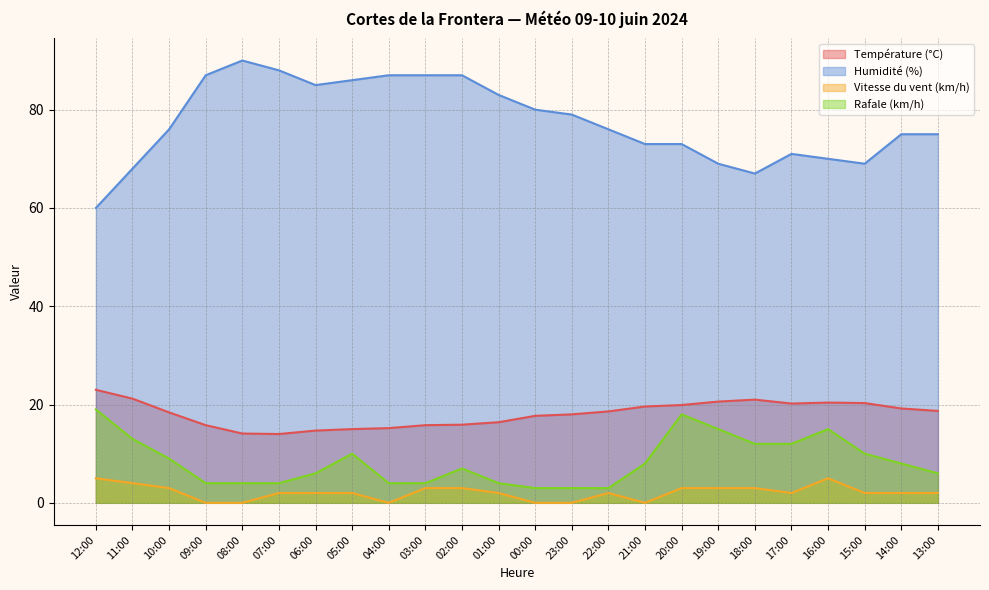

What is the greatest value displayed?

90.0